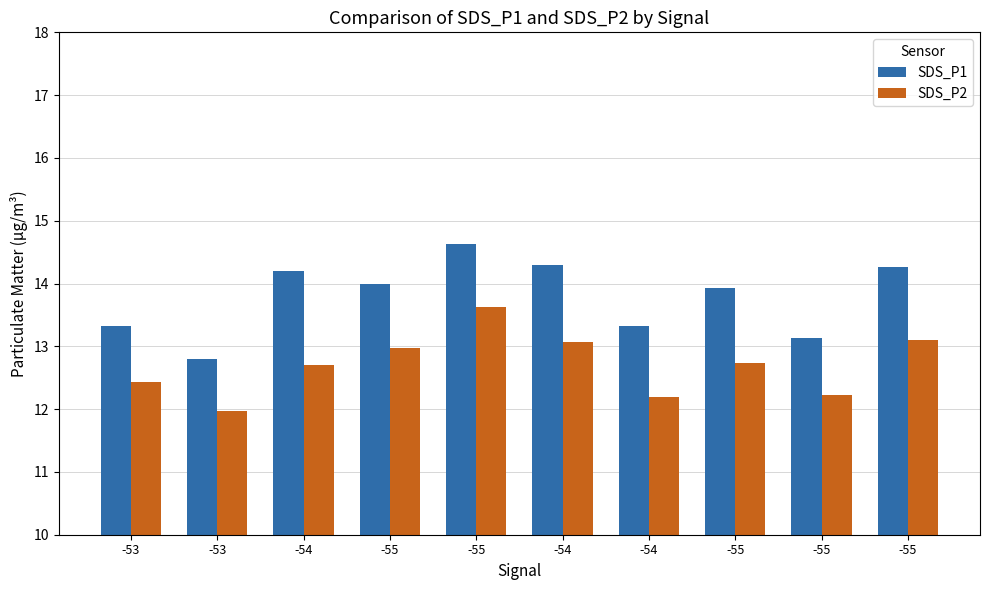

The value of SDS_P1 at -54 is 14.3. True or false?

True